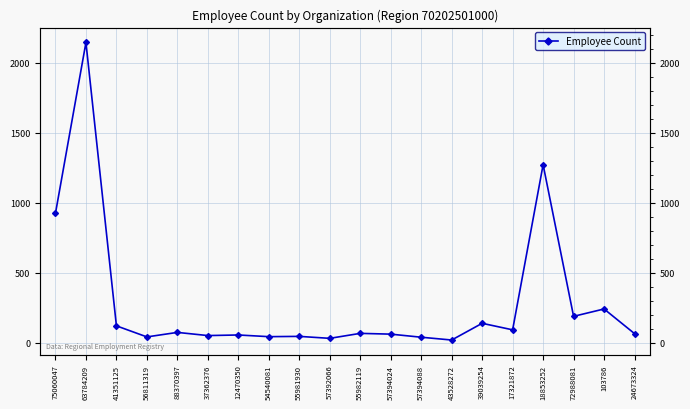

What is the difference between the maximum and minimum values?

2123.0